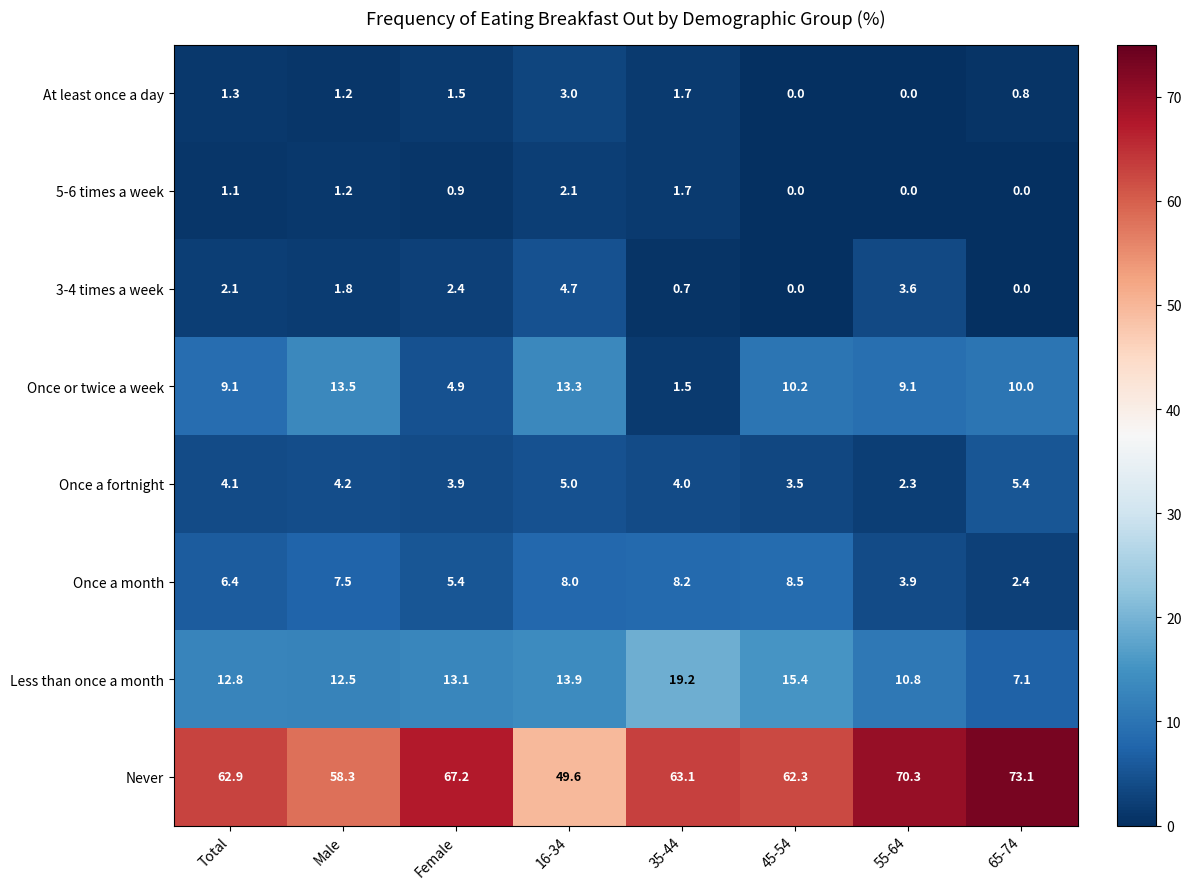

Which series has the largest total across all categories?

Never